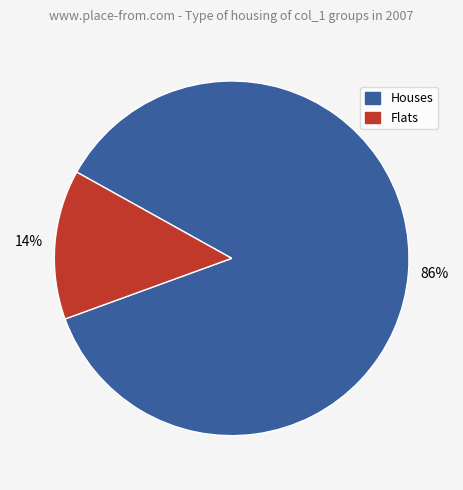

Is there any slice that represents more than half of the pie?

Yes